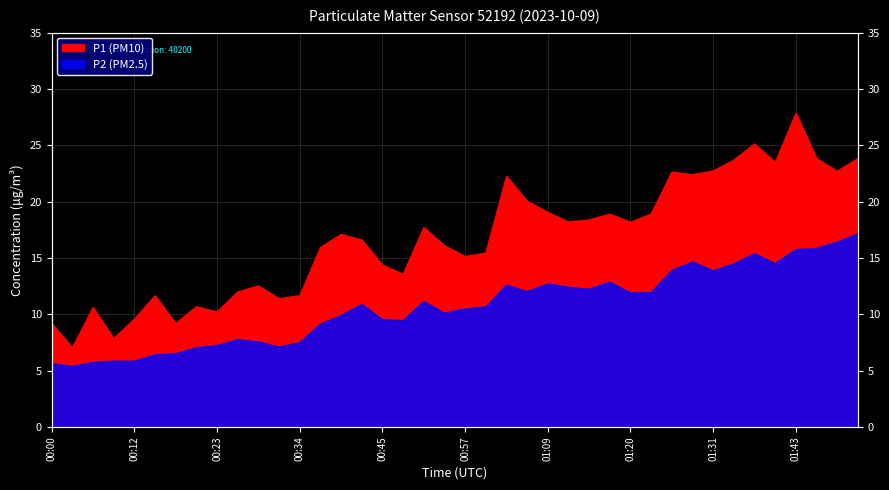

What is the sum of the P1 (PM10) values at 01:17 and 00:40?

36.0